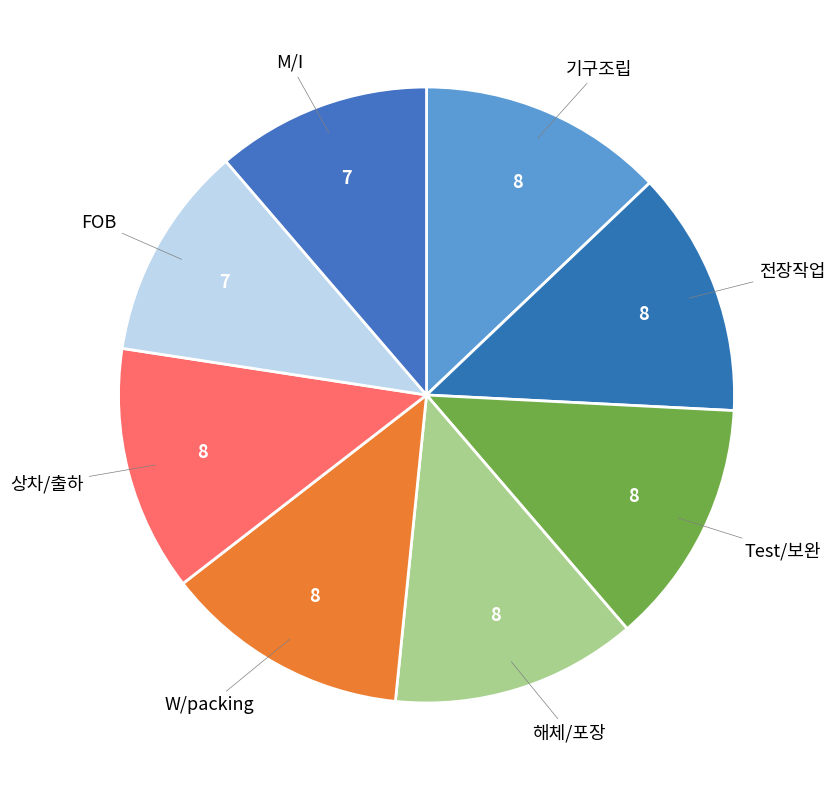

To the nearest percent, what is the difference between the largest and smallest slice percentages?

2%